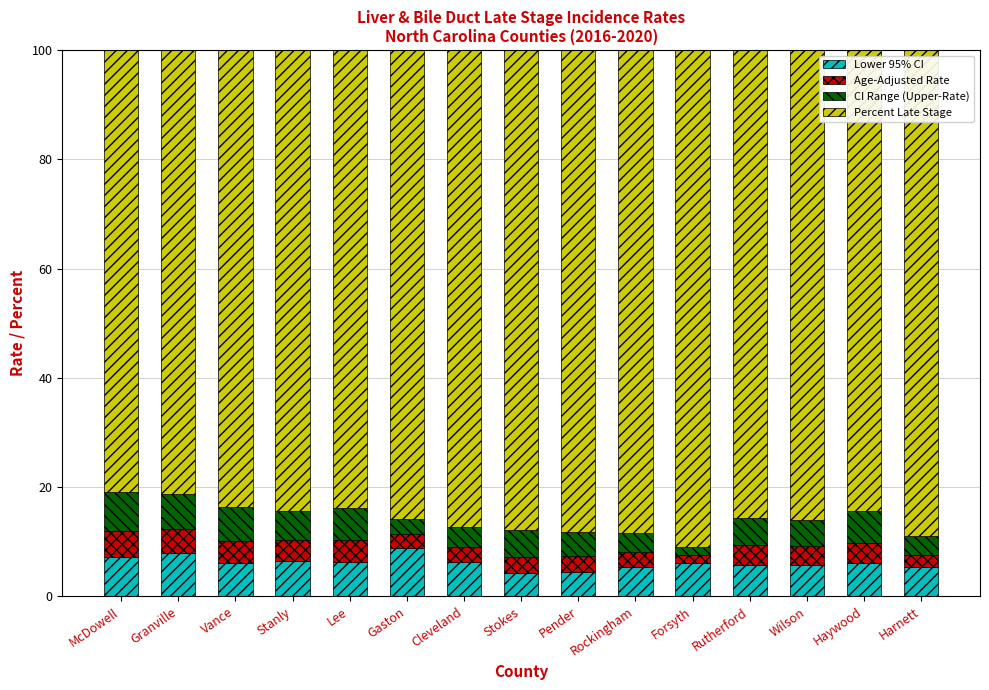

Count the number of categories in the chart.

15